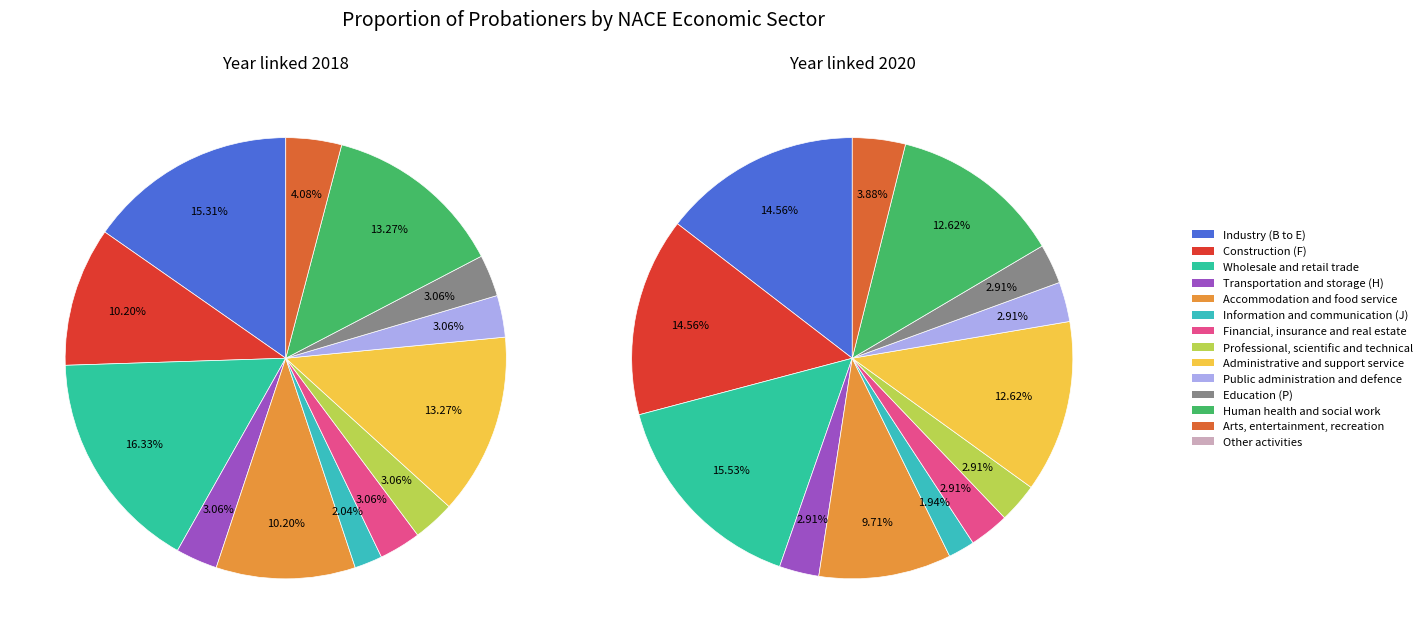

To the nearest percent, what is the difference between the Public administration and defence and Wholesale and retail trade slice percentages?

13%